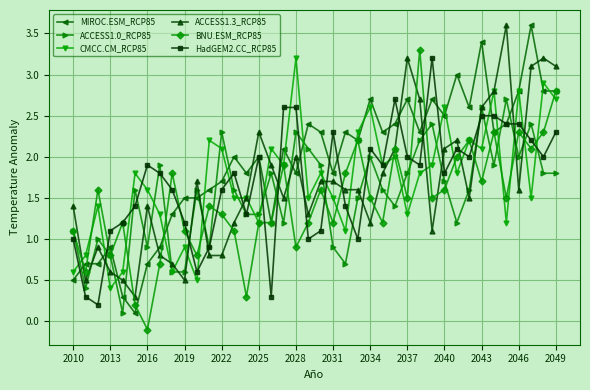

Which series has the largest range (max minus min)?

MIROC.ESM_RCP85